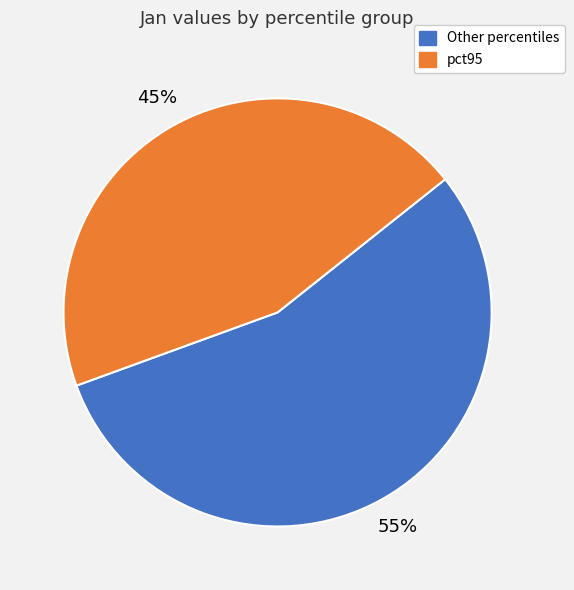

Does any single category account for the majority?

Yes